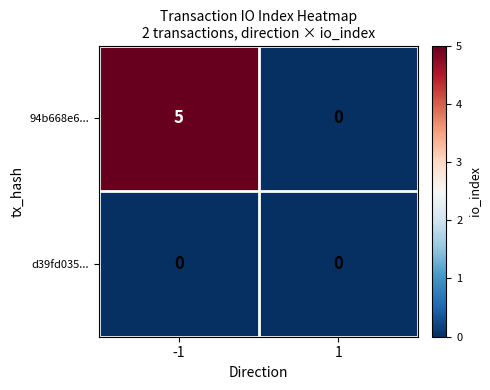

List the series in order of their overall mean, highest first.

94b668e6..., d39fd035...